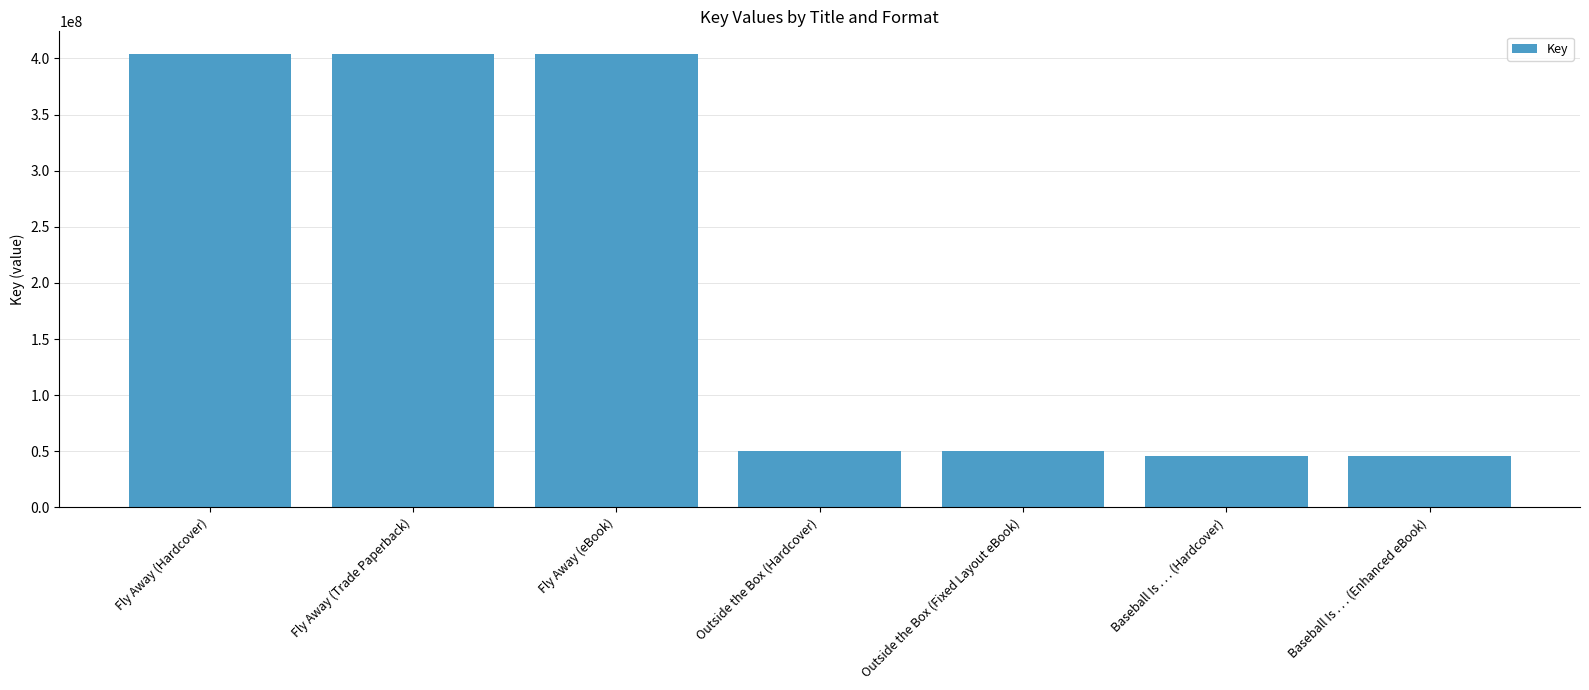

What is the difference between the values at Fly Away (eBook) and Baseball Is . . . (Hardcover)?

358426019